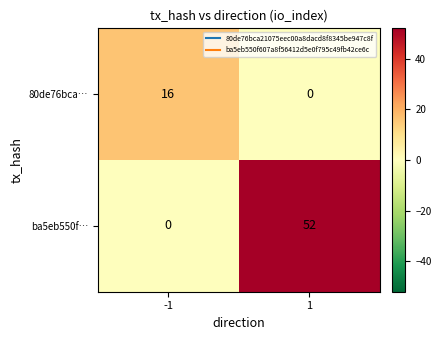

What is the maximum value for ba5eb550f…?

52